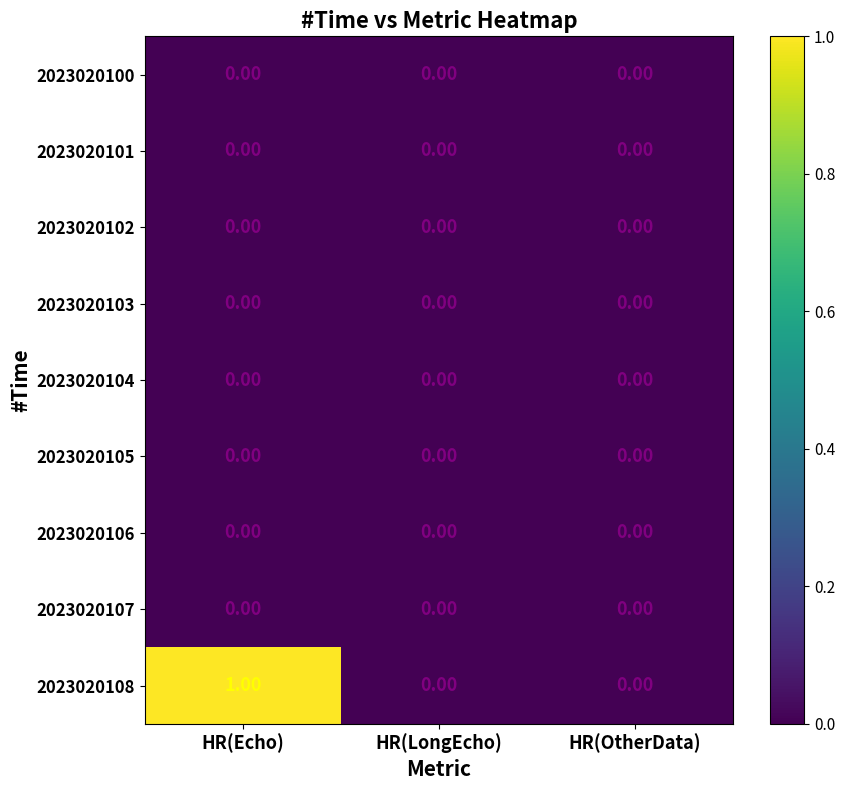

At which category is the sum across all series the highest?

HR(Echo)